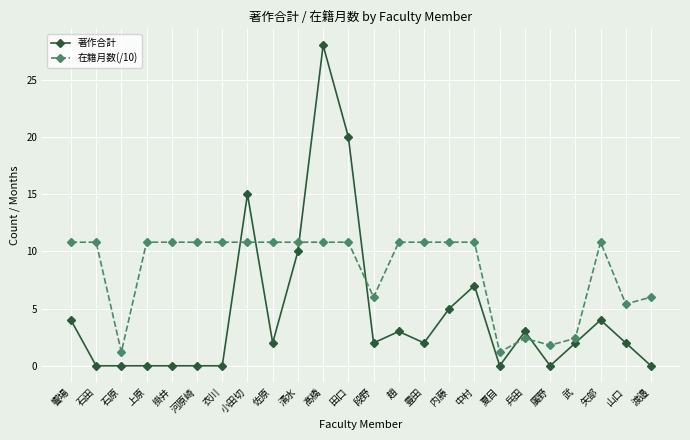

Where does the 在籍月数(/10) series first go above 10?

饗場